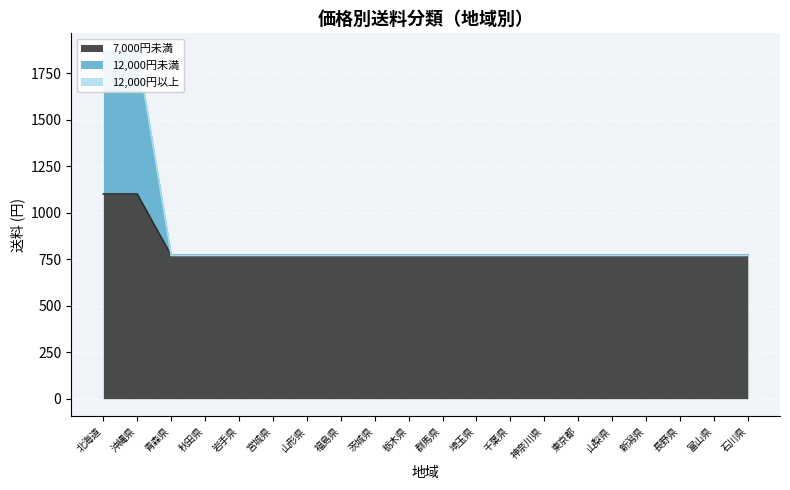

What is the label of the 5th point from the right?

山梨県